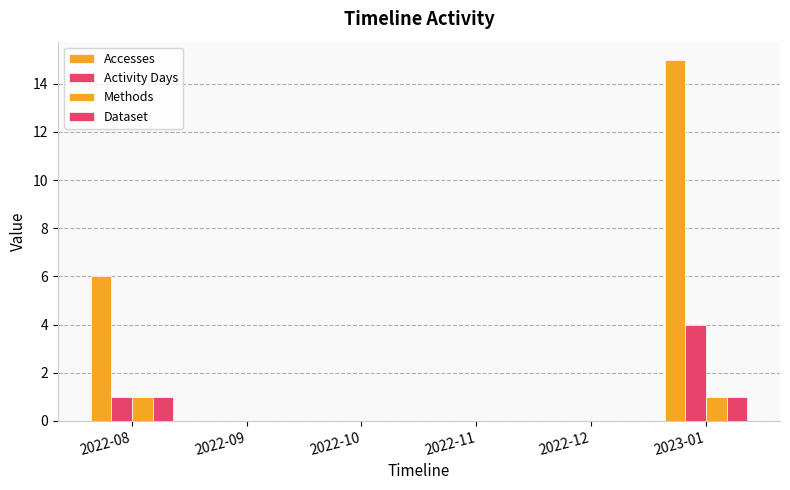

What position from the left is 2022-12?

5